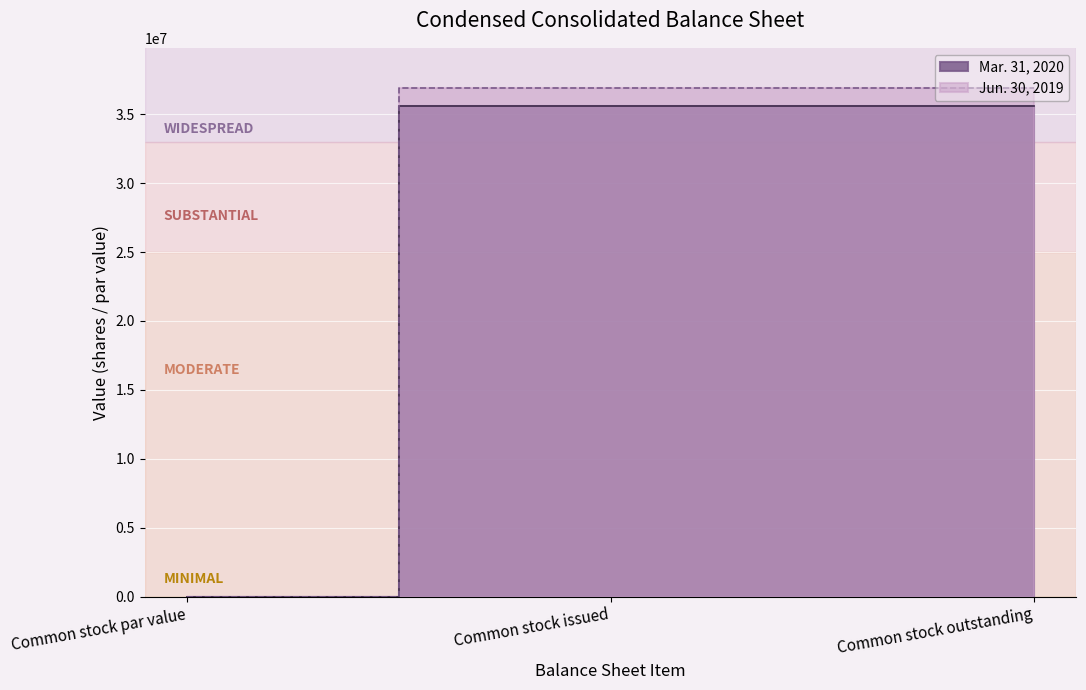

At which category is the sum across all series the highest?

Common stock issued